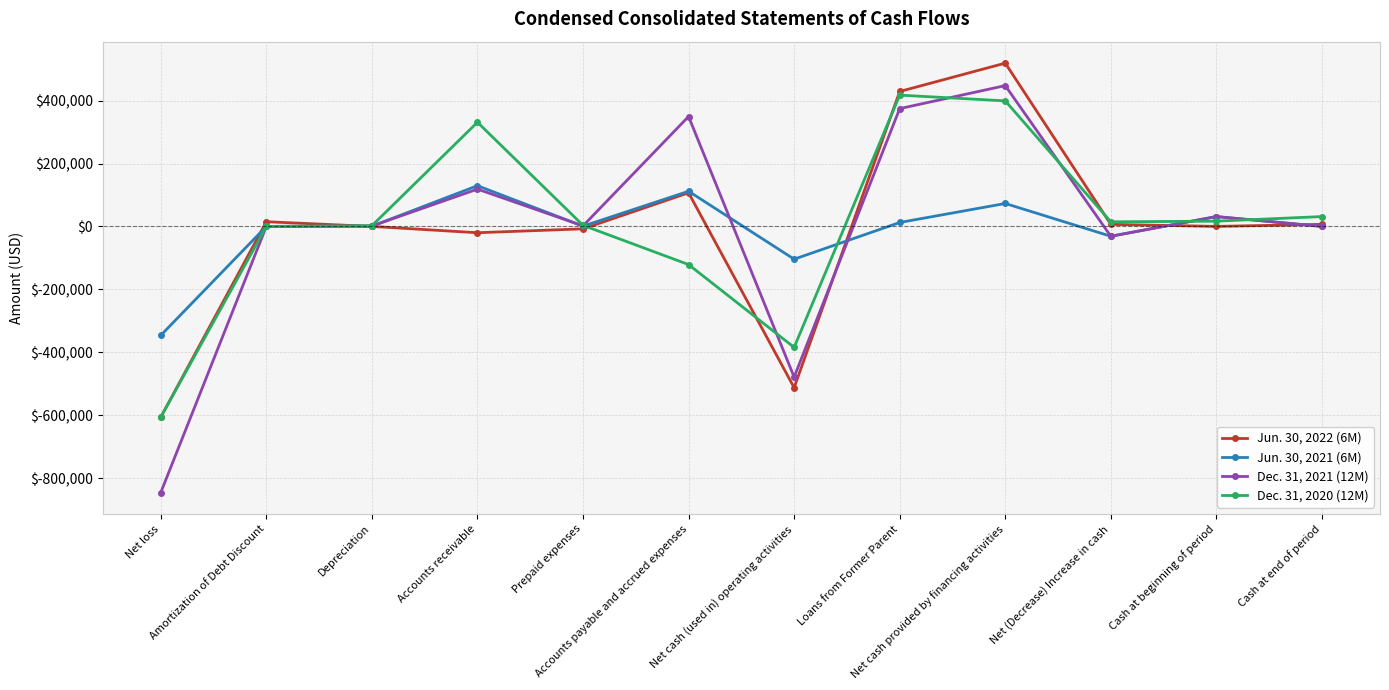

What is the value of the Jun. 30, 2022 (6M) point at the 1st from the left?

-606510